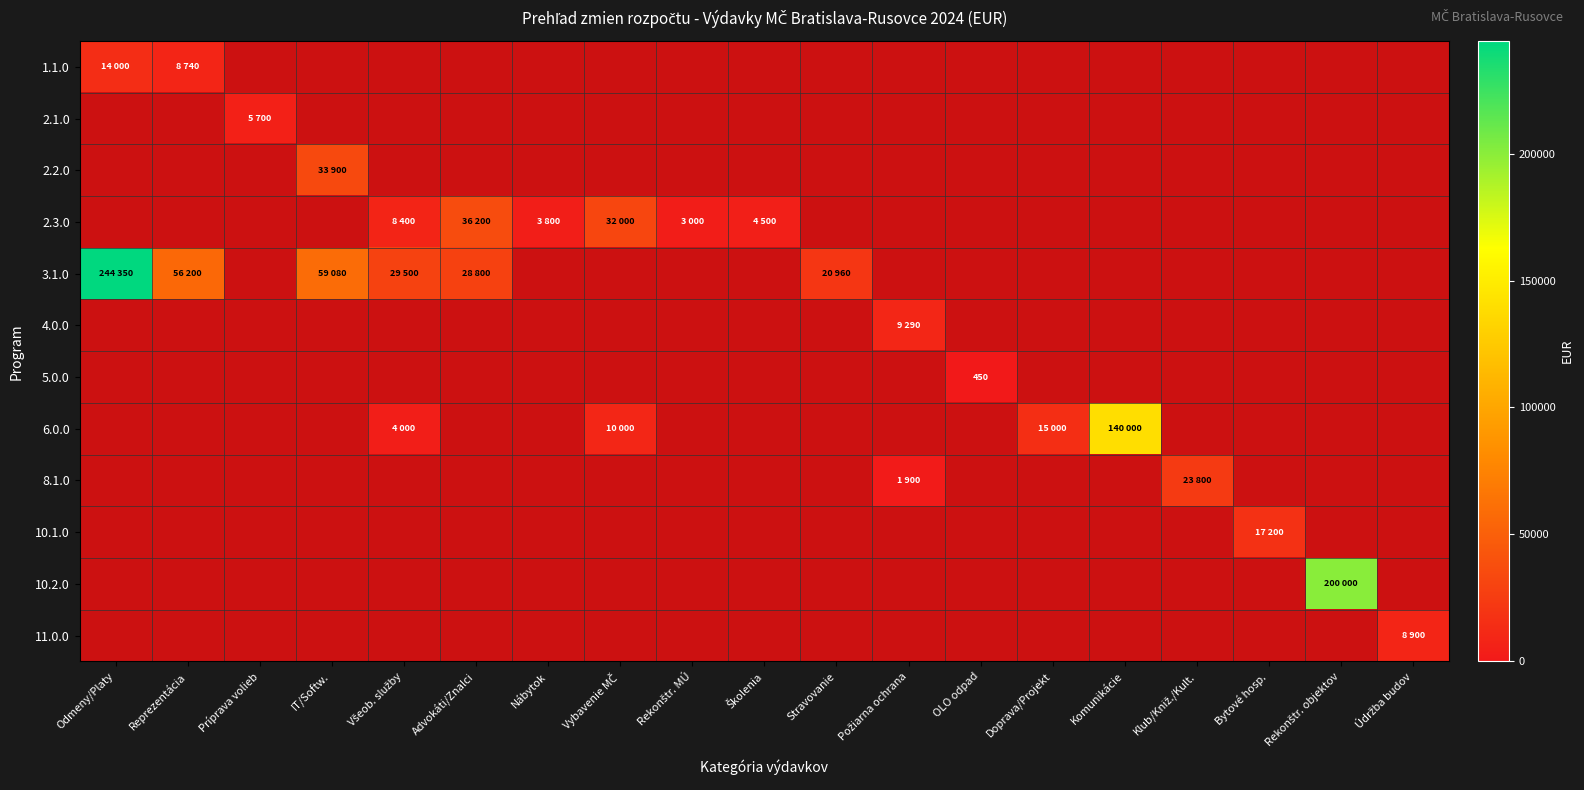

Count the number of categories in the chart.

19